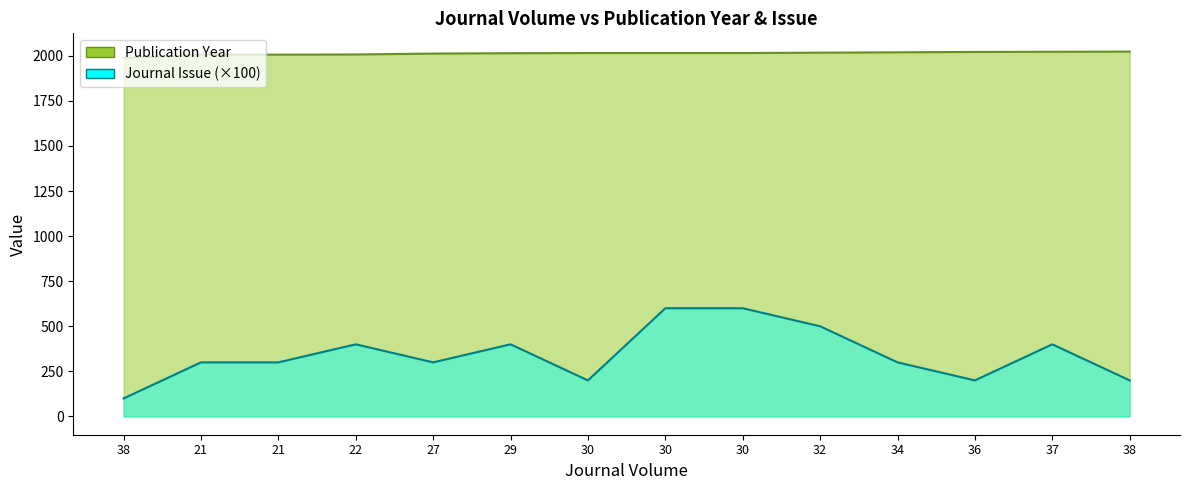

At which category is the sum across all series the highest?

30